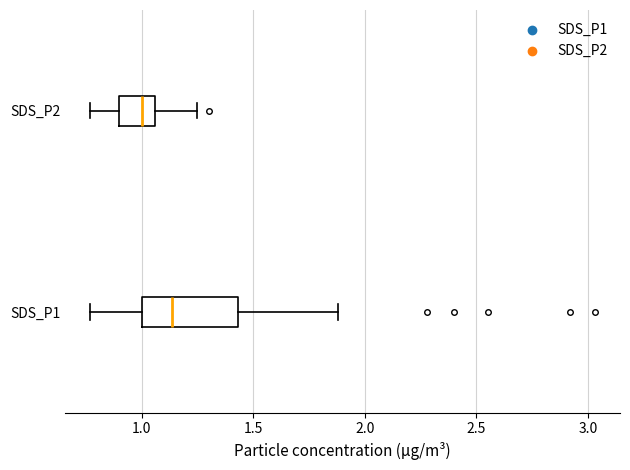

Reading bottom to top, transcribe this box plot: for each box, give where its median line is, the range the box spans, and where its two whiskers end, as read against the x-axis. The values are not printed on the chart, so give them approximately, as read against the axis.

SDS_P1: median 1.15, box 1.00 to 1.45, whiskers 0.75 to 1.90
SDS_P2: median 1.00, box 0.90 to 1.05, whiskers 0.75 to 1.25